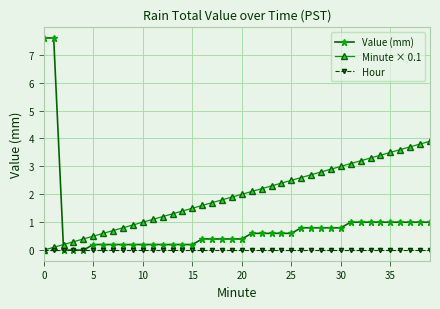

Which series has the largest total across all categories?

Minute × 0.1